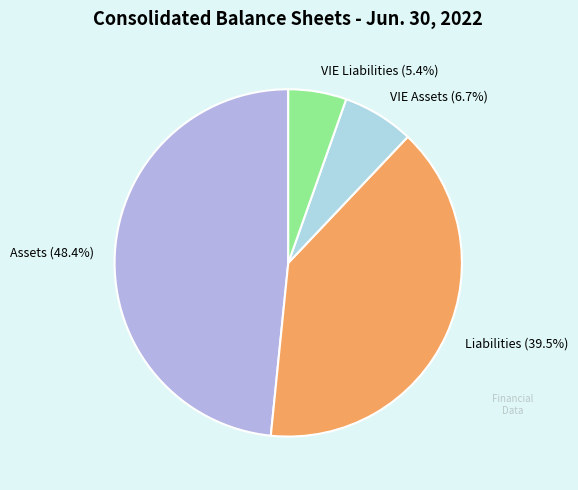

Is it true that VIE Assets is 7% of the pie?

True